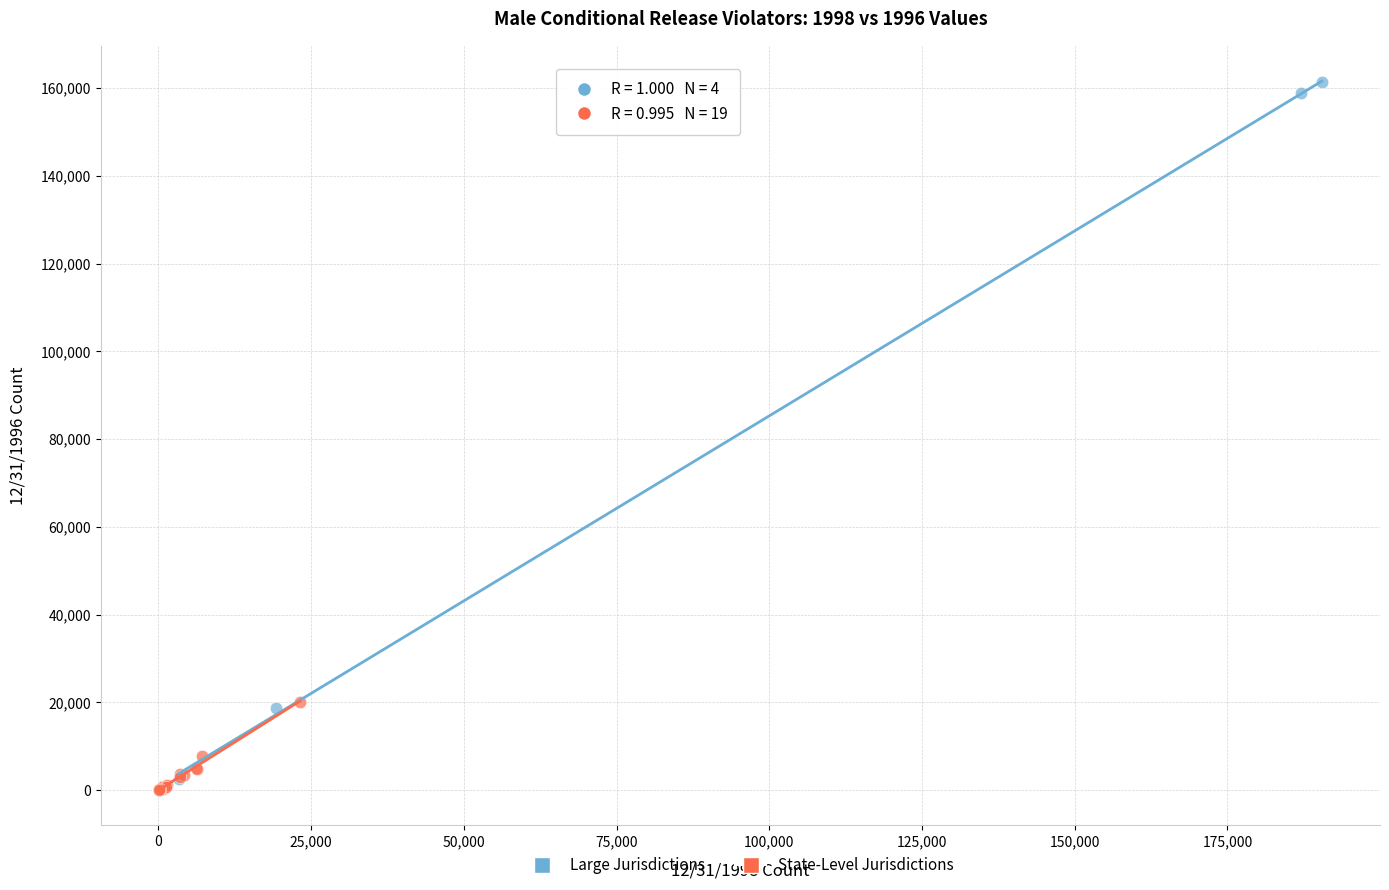

What are all the series names shown in the legend?

Large Jurisdictions, State-Level Jurisdictions